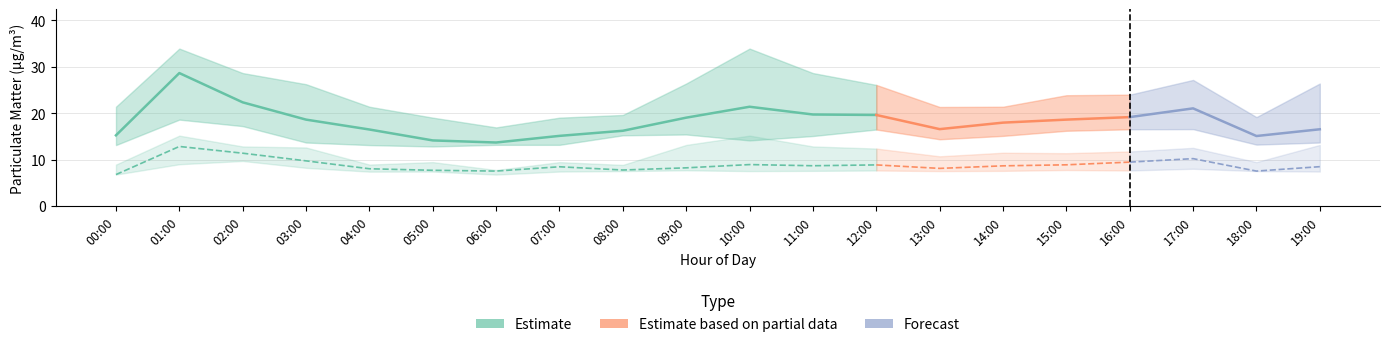

Reading right to left, what are all the values shown in this chart?

P1: 19:00=16.6	18:00=15.1	17:00=21.1	16:00=19.2	15:00=18.6	14:00=18.0	13:00=16.6	12:00=19.6	11:00=19.7	10:00=21.4	09:00=19.1	08:00=16.2	07:00=15.1	06:00=13.7	05:00=14.2	04:00=16.5	03:00=18.6	02:00=22.4	01:00=28.6	00:00=15.2
P2: 19:00=8.5	18:00=7.5	17:00=10.2	16:00=9.5	15:00=8.9	14:00=8.7	13:00=8.1	12:00=8.9	11:00=8.7	10:00=8.9	09:00=8.2	08:00=7.8	07:00=8.5	06:00=7.5	05:00=7.7	04:00=8.1	03:00=9.8	02:00=11.4	01:00=12.8	00:00=6.8
P1_upper: 19:00=26.4	18:00=19.2	17:00=27.2	16:00=24.0	15:00=23.9	14:00=21.4	13:00=21.4	12:00=26.1	11:00=28.6	10:00=33.9	09:00=26.4	08:00=19.6	07:00=19.1	06:00=16.9	05:00=19.1	04:00=21.4	03:00=26.2	02:00=28.6	01:00=33.9	00:00=21.4
P1_lower: 19:00=13.7	18:00=13.2	17:00=16.6	16:00=16.6	15:00=16.2	14:00=15.1	13:00=14.4	12:00=16.5	11:00=15.1	10:00=14.2	09:00=15.4	08:00=15.2	07:00=13.2	06:00=13.2	05:00=12.8	04:00=13.2	03:00=13.7	02:00=17.2	01:00=18.6	00:00=13.2
P2_upper: 19:00=13.2	18:00=9.5	17:00=12.6	16:00=11.8	15:00=11.4	14:00=11.5	13:00=10.7	12:00=12.4	11:00=12.8	10:00=15.2	09:00=13.2	08:00=8.9	07:00=9.5	06:00=7.8	05:00=9.5	04:00=8.9	03:00=12.6	02:00=12.8	01:00=15.2	00:00=8.9
P2_lower: 19:00=7.5	18:00=7.5	17:00=8.1	16:00=7.7	15:00=7.8	14:00=7.6	13:00=7.5	12:00=7.7	11:00=7.6	10:00=7.5	09:00=7.7	08:00=7.5	07:00=7.5	06:00=6.8	05:00=7.5	04:00=7.4	03:00=8.2	02:00=9.7	01:00=9.0	00:00=6.8